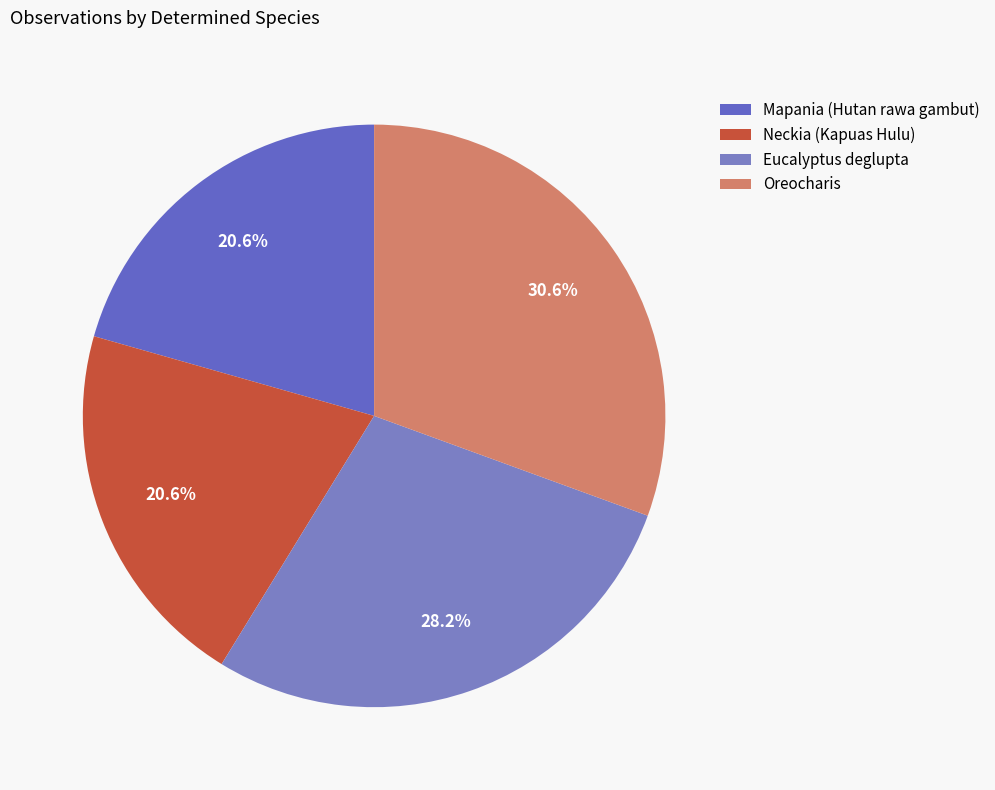

To the nearest percent, what is the average slice percentage?

25%